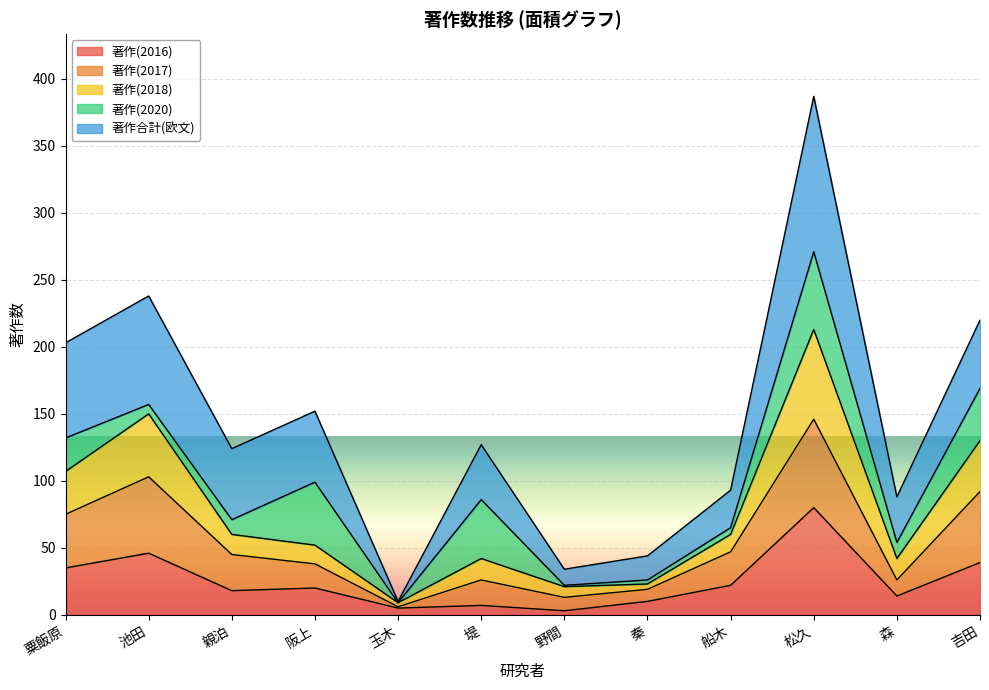

What is the label of the 5th point from the left?

玉木